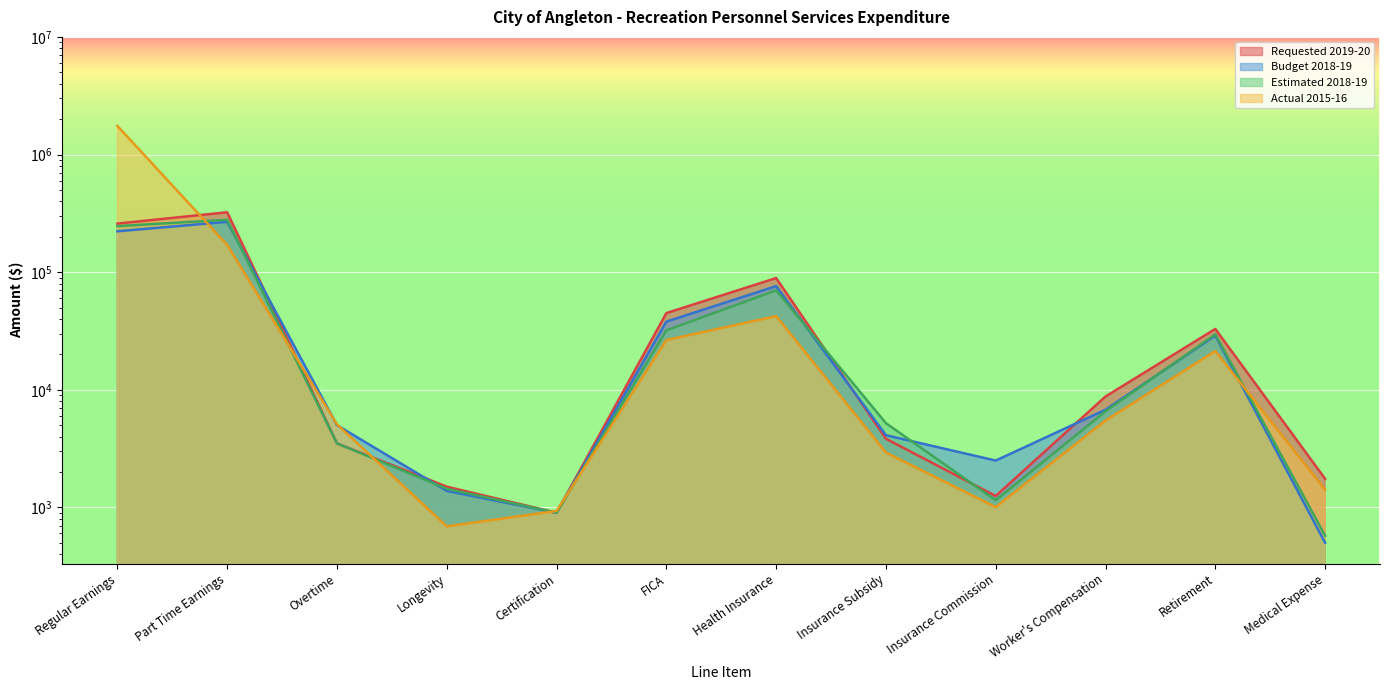

What is the difference between the highest and lowest values at Overtime?

1582.3